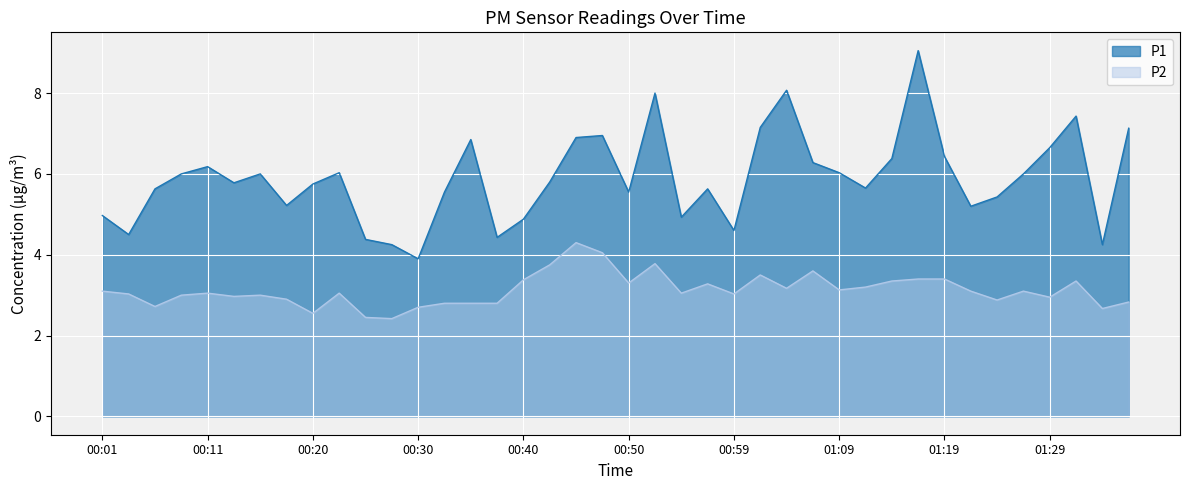

At which label does P1 reach its minimum?

00:30